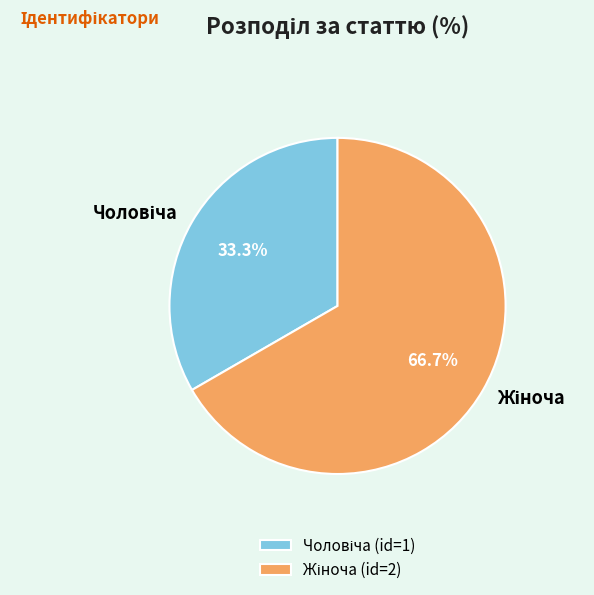

Is there any slice that represents more than half of the pie?

Yes